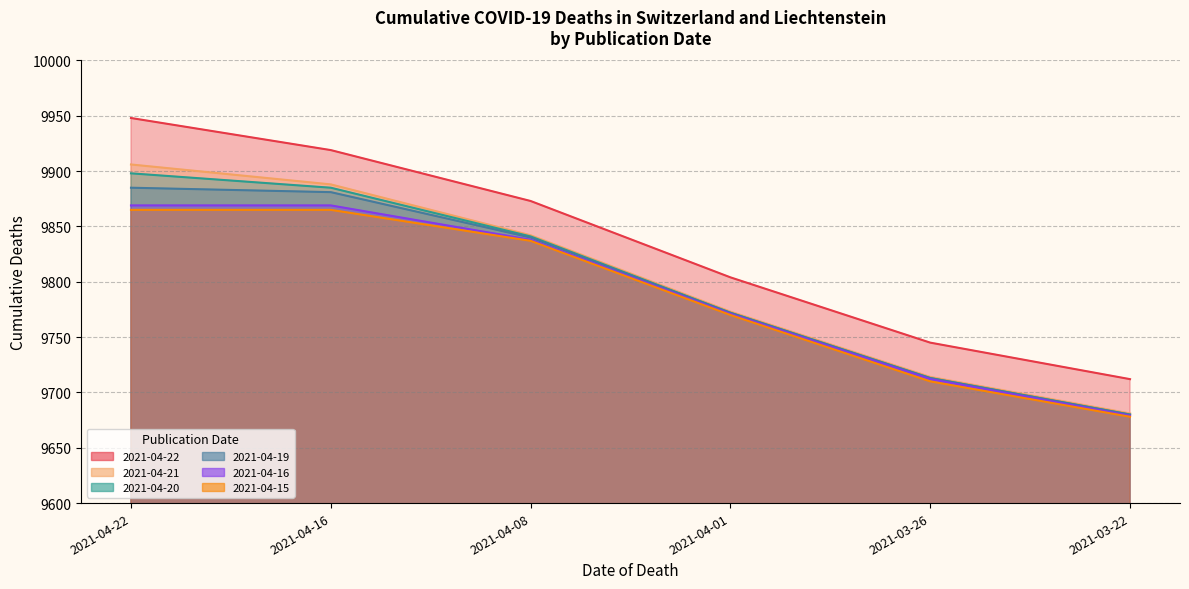

At which category does the chart reach its peak across all series?

2021-04-22